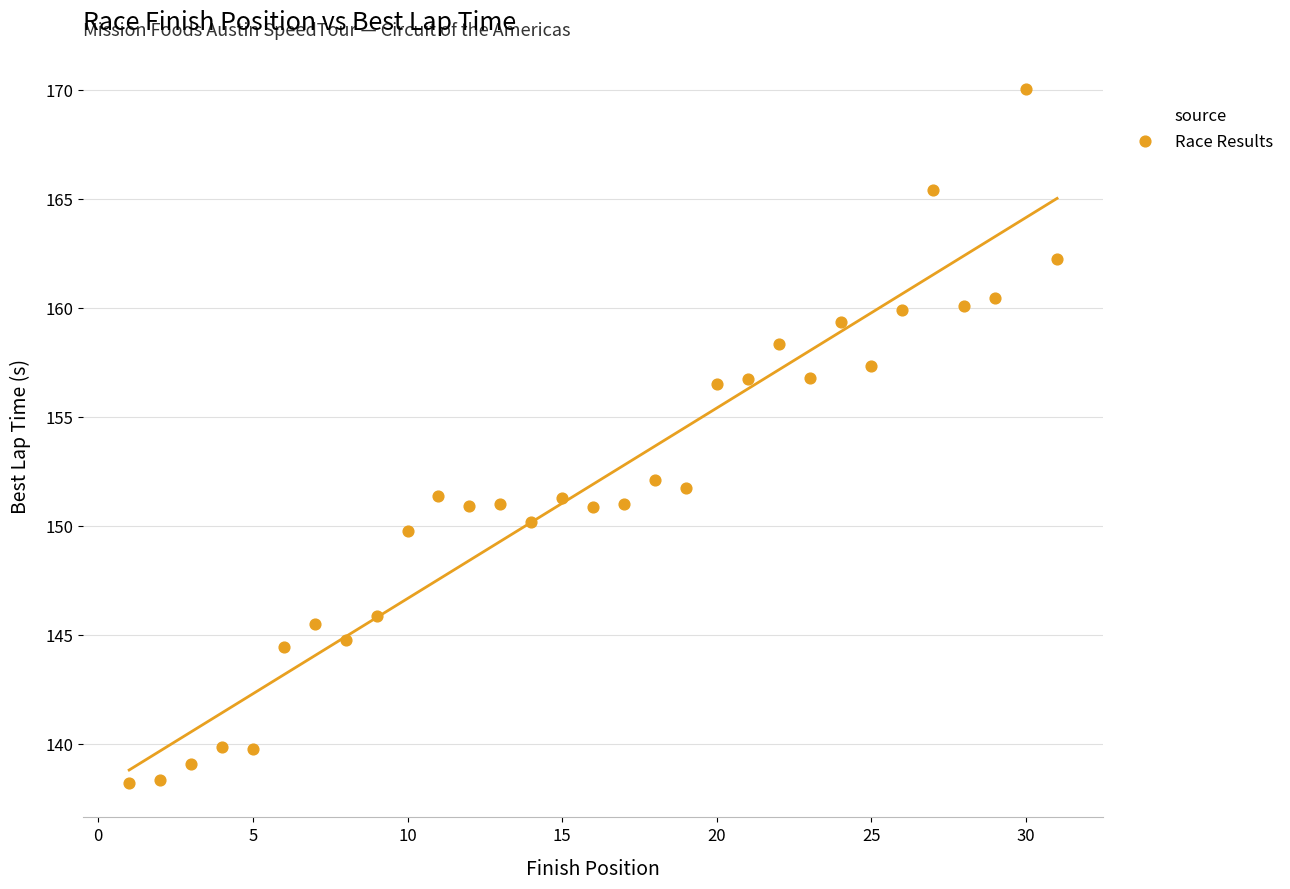

What is the range of X values (max minus min)?

30.0